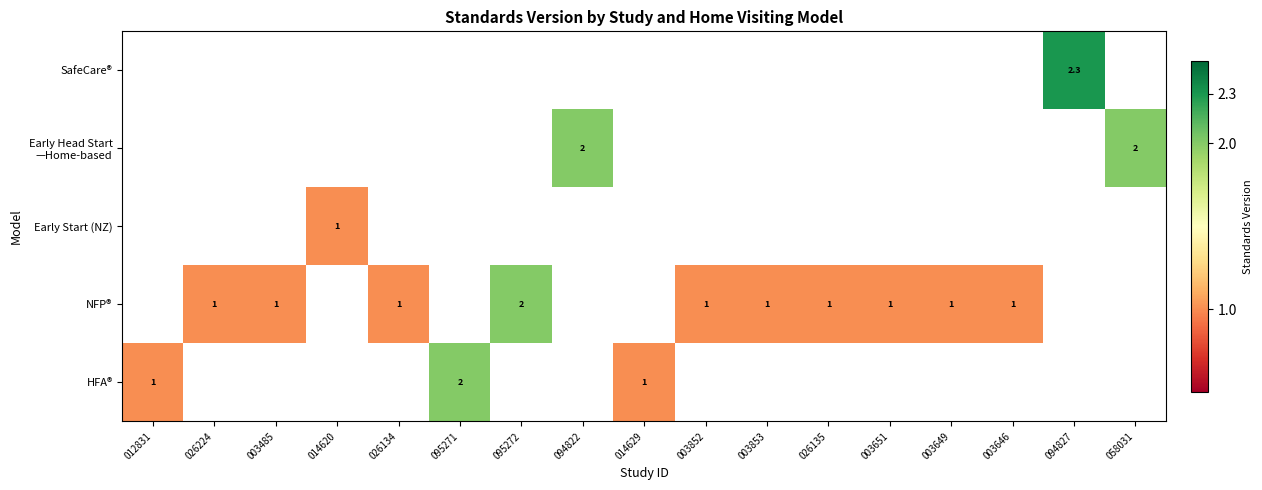

The HFA® series shows 1.0 at 012831. True or false?

True